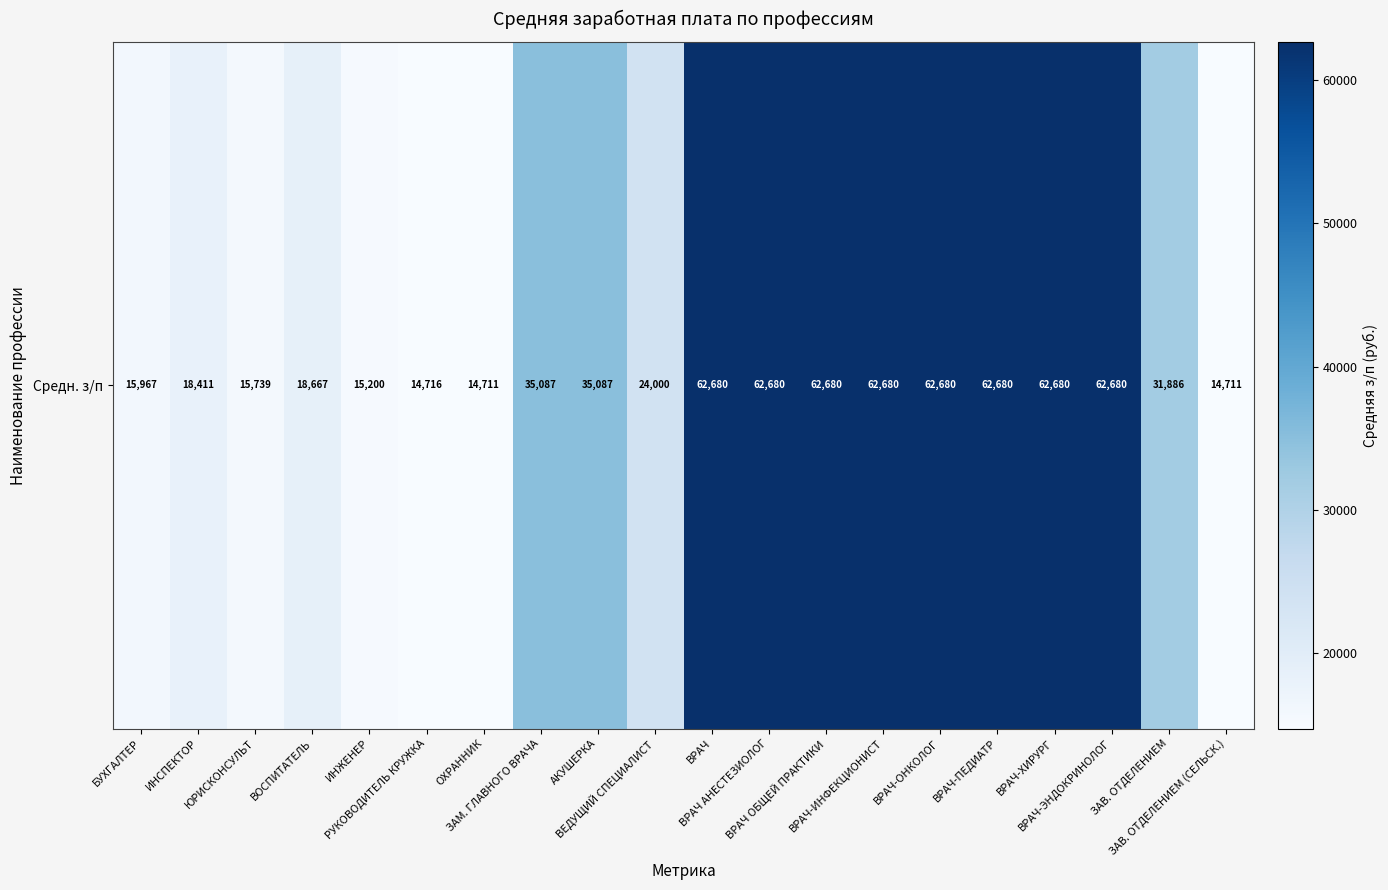

Rank the categories by value from lowest to highest.

ОХРАННИК, ЗАВ. ОТДЕЛЕНИЕМ (СЕЛЬСК.), РУКОВОДИТЕЛЬ КРУЖКА, ИНЖЕНЕР, ЮРИСКОНСУЛЬТ, БУХГАЛТЕР, ИНСПЕКТОР, ВОСПИТАТЕЛЬ, ВЕДУЩИЙ СПЕЦИАЛИСТ, ЗАВ. ОТДЕЛЕНИЕМ, ЗАМ. ГЛАВНОГО ВРАЧА, АКУШЕРКА, ВРАЧ, ВРАЧ АНЕСТЕЗИОЛОГ, ВРАЧ ОБЩЕЙ ПРАКТИКИ, ВРАЧ-ИНФЕКЦИОНИСТ, ВРАЧ-ОНКОЛОГ, ВРАЧ-ПЕДИАТР, ВРАЧ-ХИРУРГ, ВРАЧ-ЭНДОКРИНОЛОГ